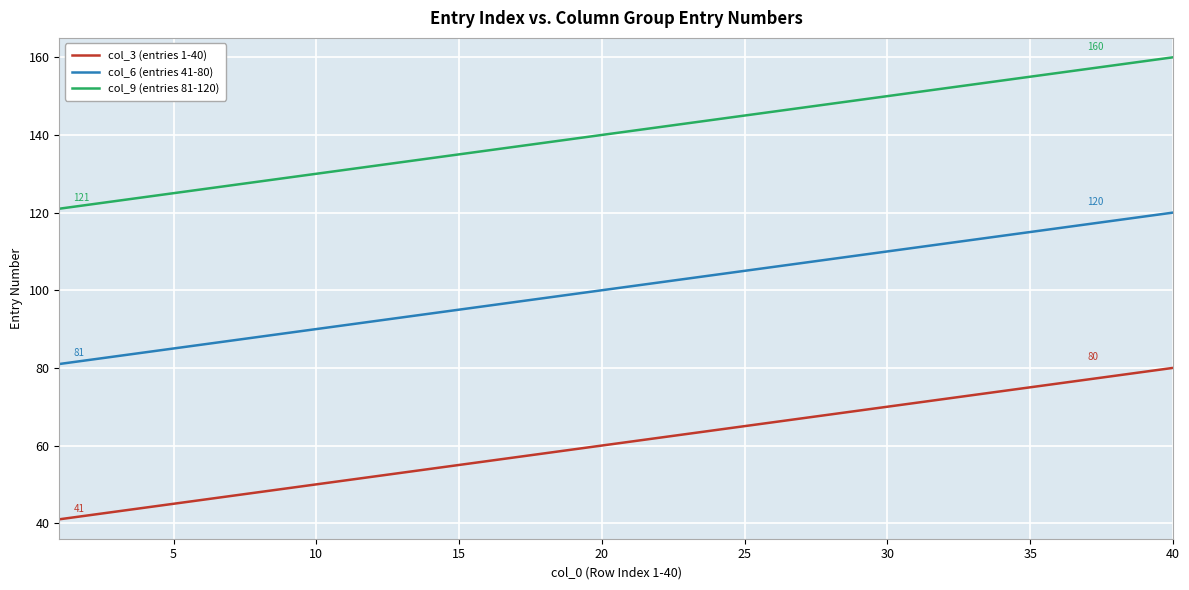

Rank the series by their maximum value, from lowest to highest.

col_3 (entries 1-40), col_6 (entries 41-80), col_9 (entries 81-120)